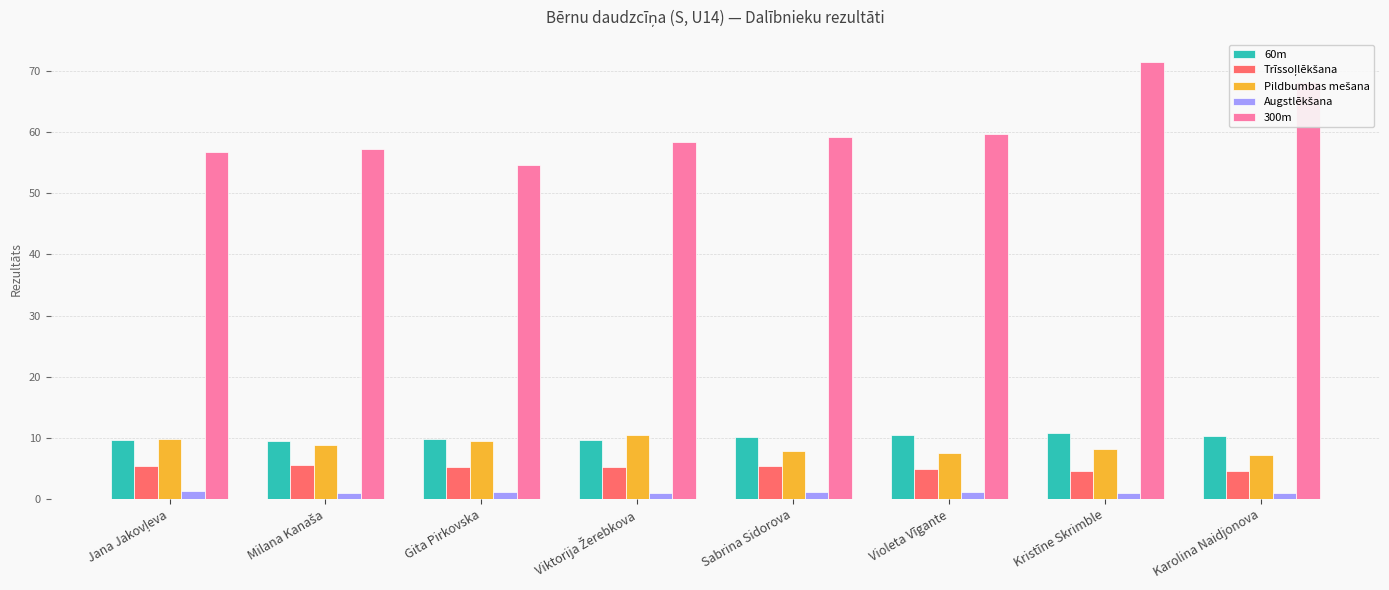

Are the bars grouped side by side (vs. stacked)?

Yes